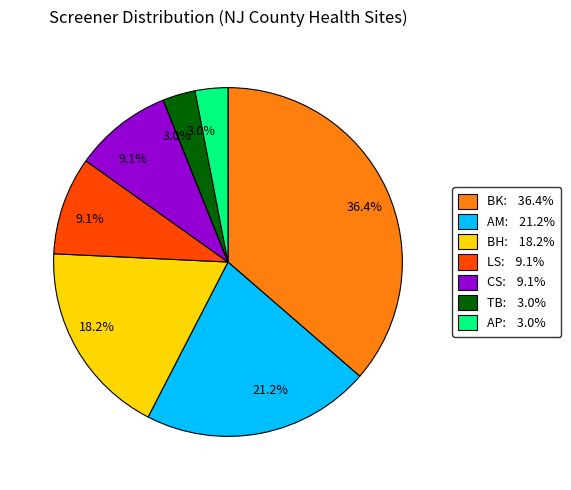

Does any single category account for the majority?

No